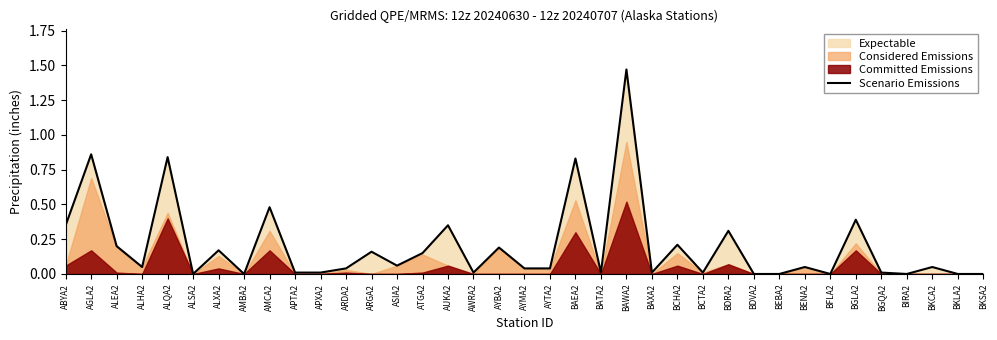

Count the number of categories in the chart.

37